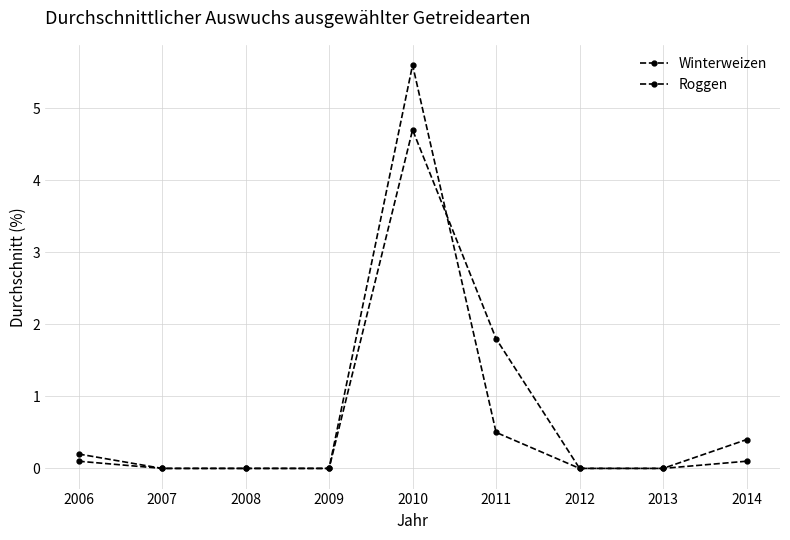

How many lines are shown in the chart?

2